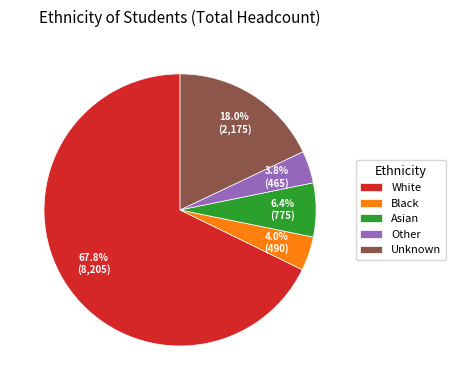

Count the number of slices in the pie.

5